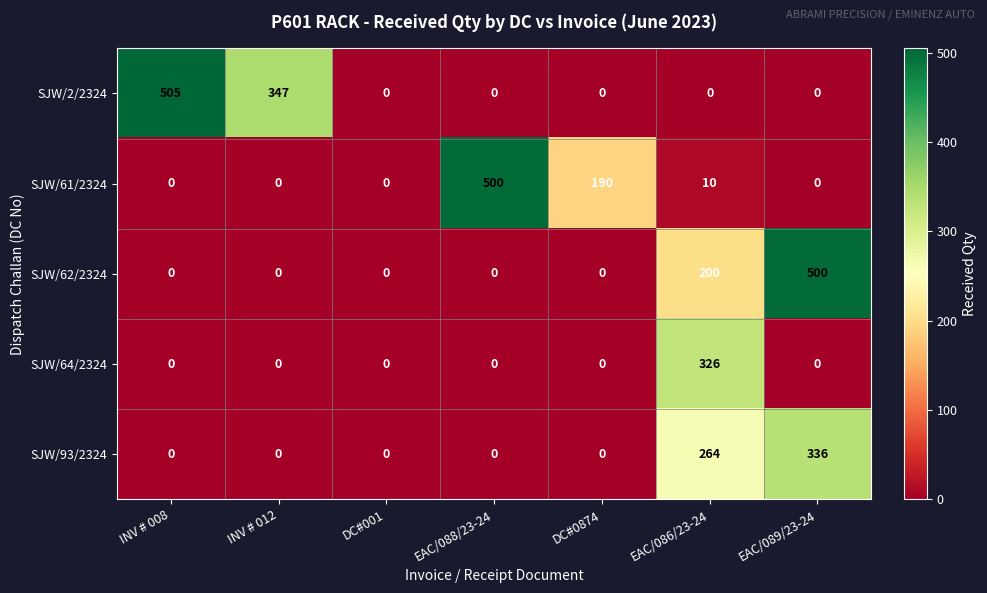

At which category does the chart reach its peak across all series?

INV # 008